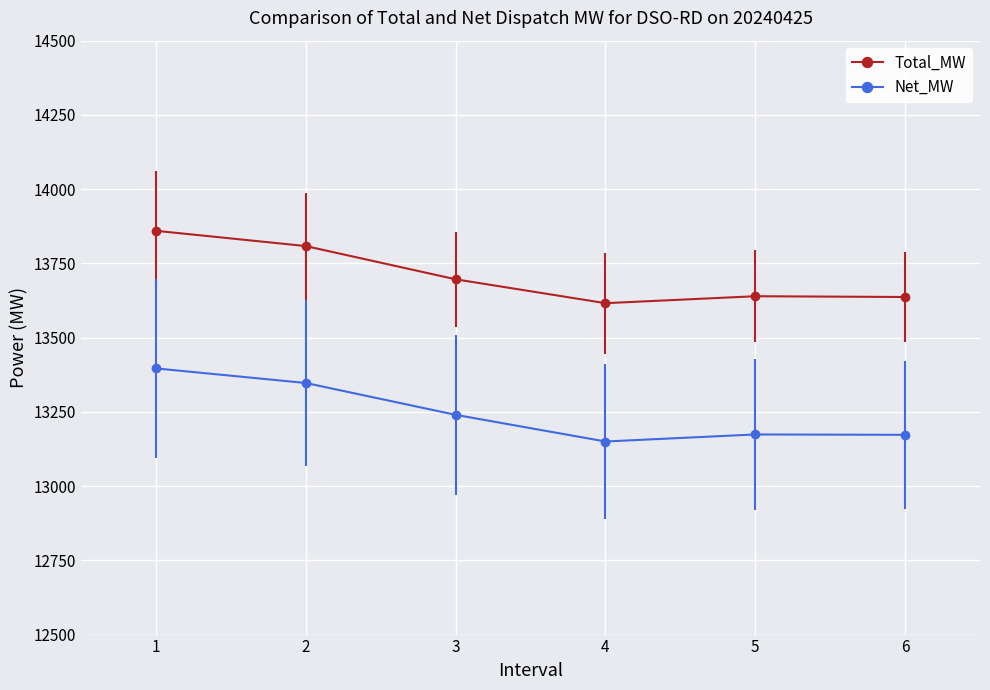

List the series in order of their peak value, lowest first.

Net_MW, Total_MW